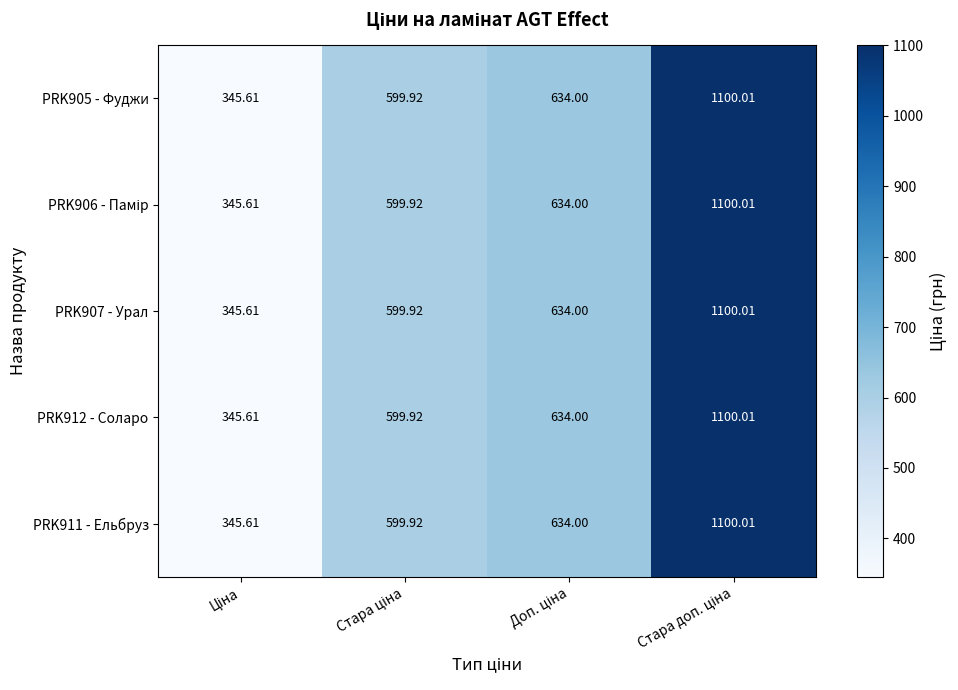

How many data points does each series have?

4